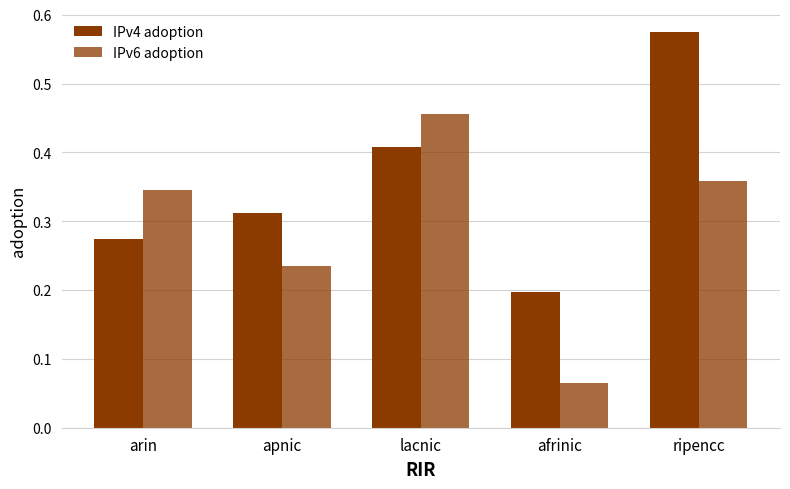

What is the approximate value of IPv6 adoption at lacnic?

0.5